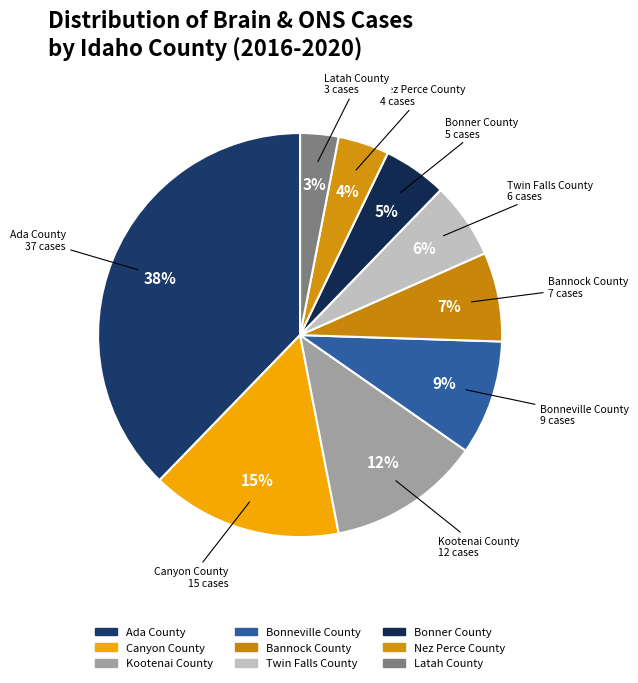

What portion of the pie excludes Ada County?

62.2%